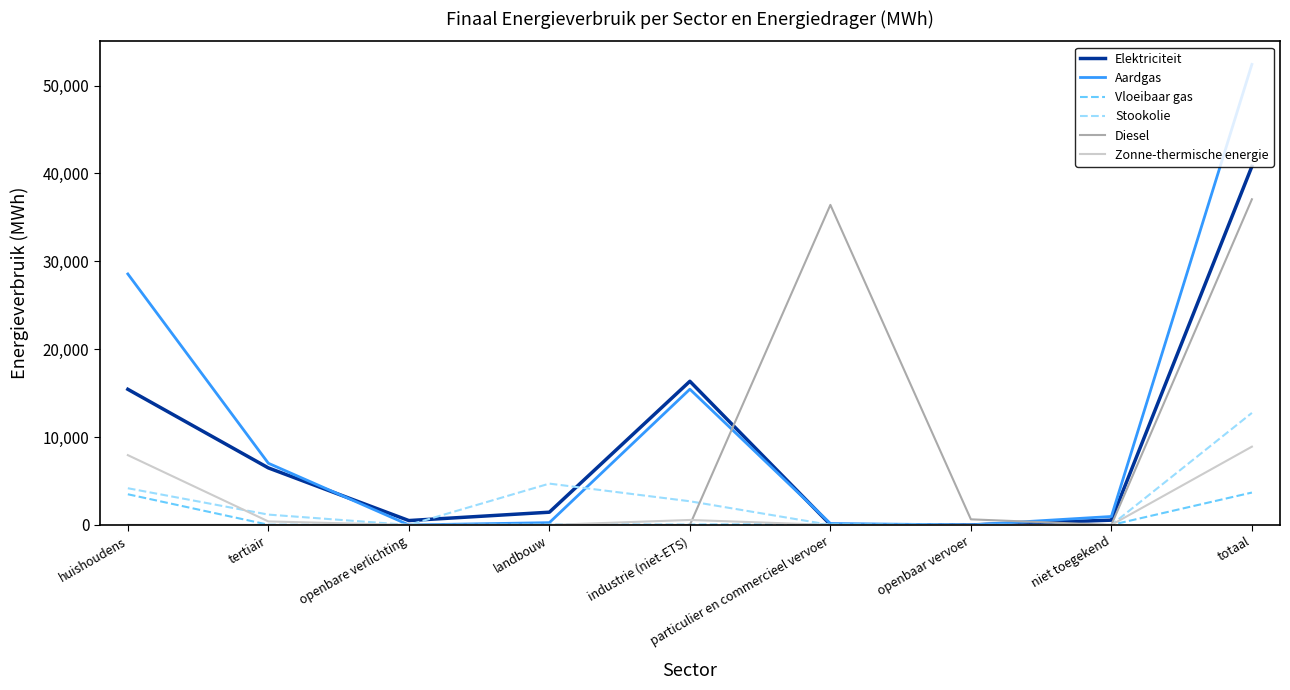

Between huishoudens and totaal, which series saw the biggest shift?

Diesel